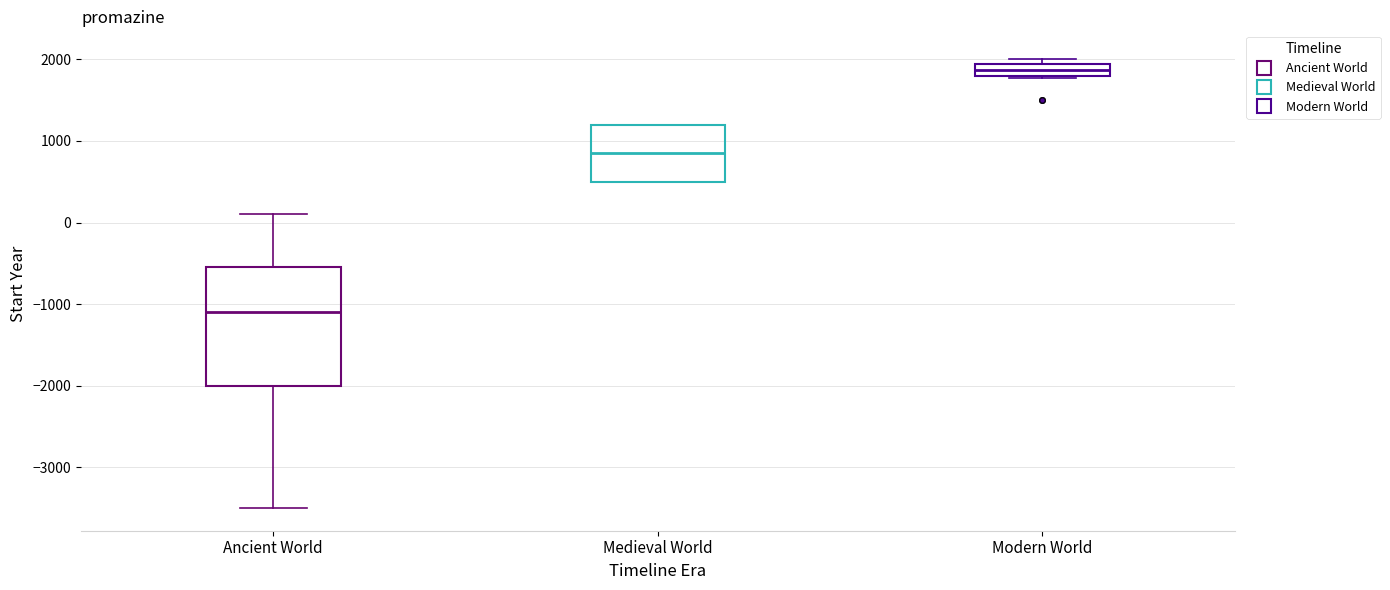

Comparing the boxes themselves (not the whiskers), which one is the tallest?

Ancient World